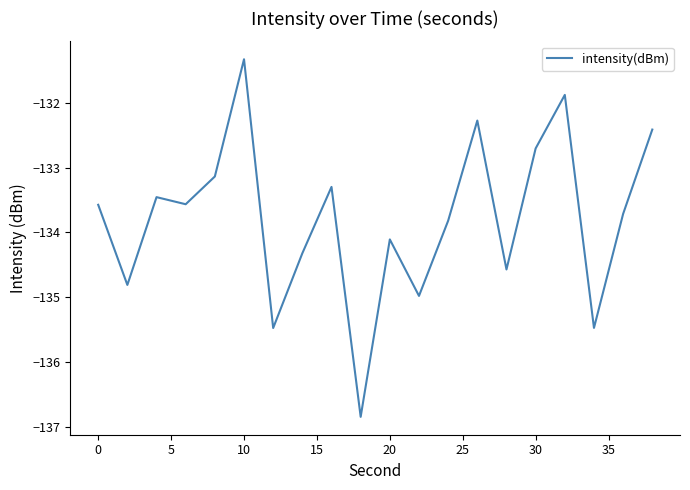

What is the difference between the maximum and minimum values?

5.5